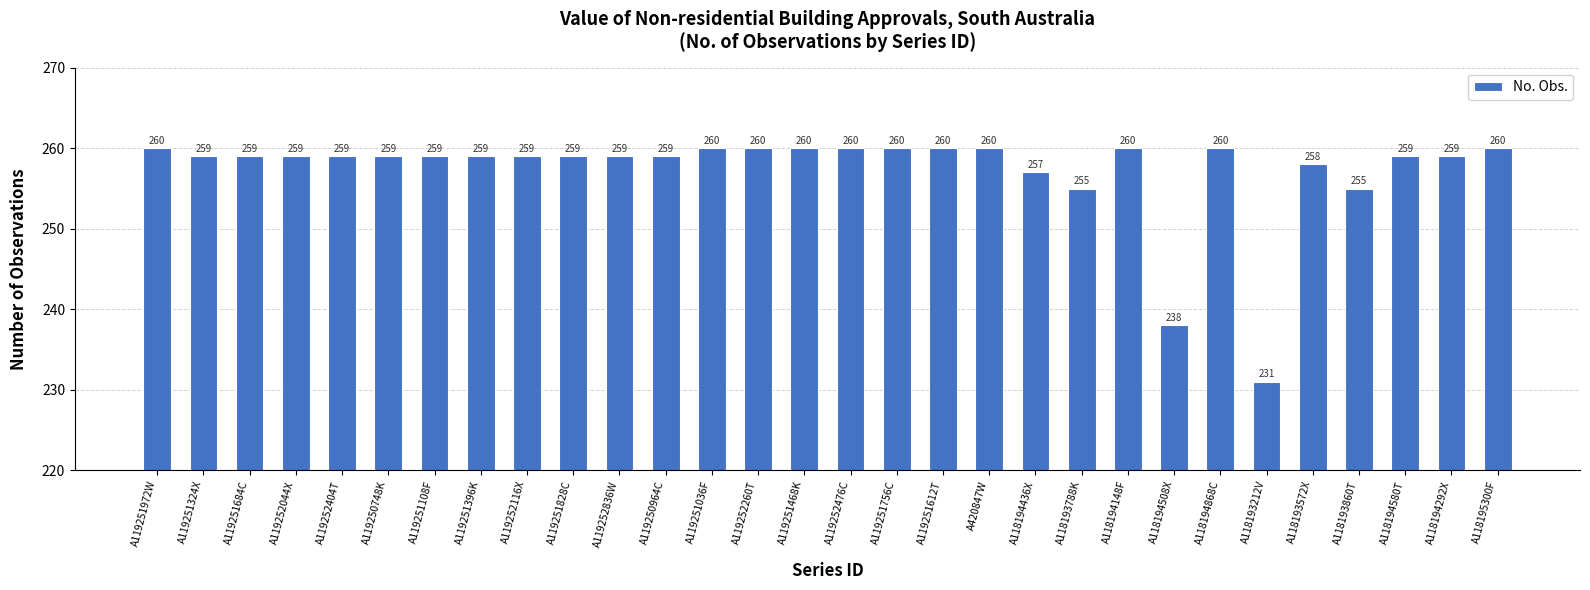

Where is the data nearest to the value 245?

A118194508X